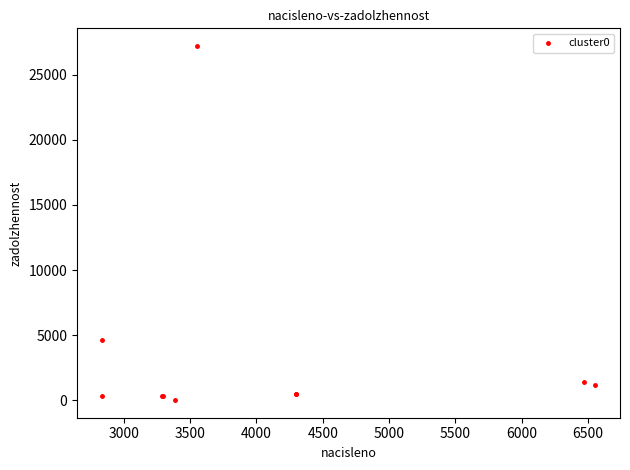

What Y value in the scatter plot is closest to 13609?

4619.1